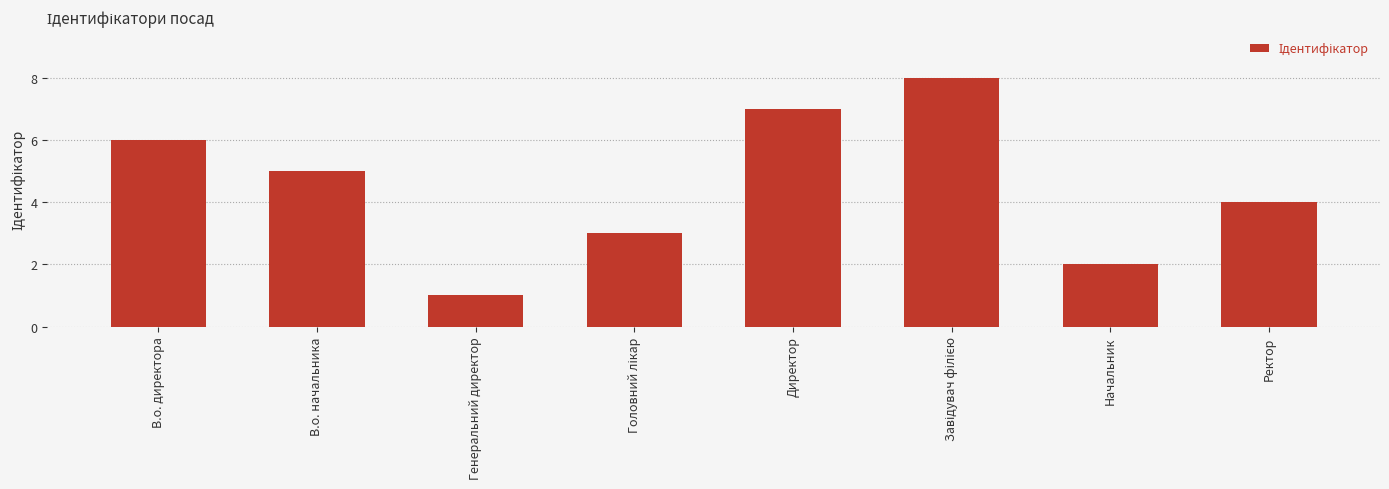

Reading left to right, transcribe all the data shown in this chart.

6	5	1	3	7	8	2	4